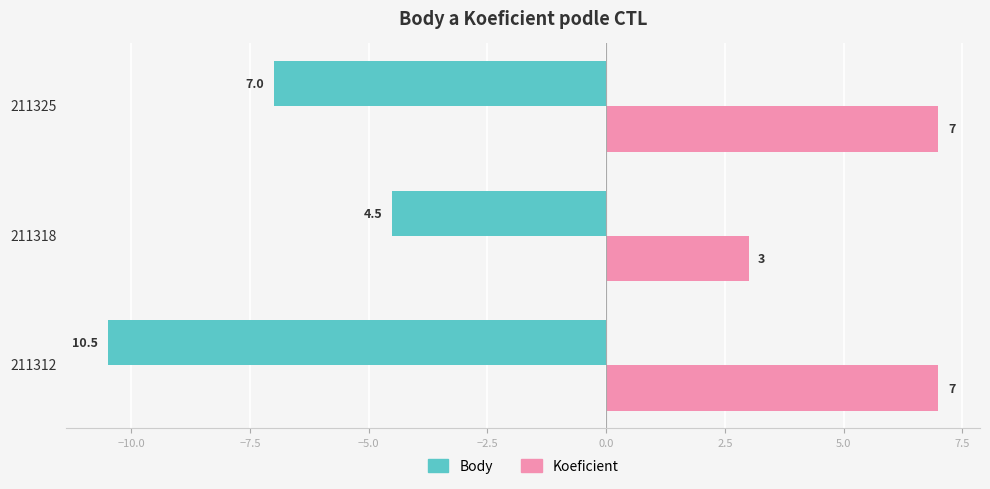

At which category is the sum across all series the highest?

211325